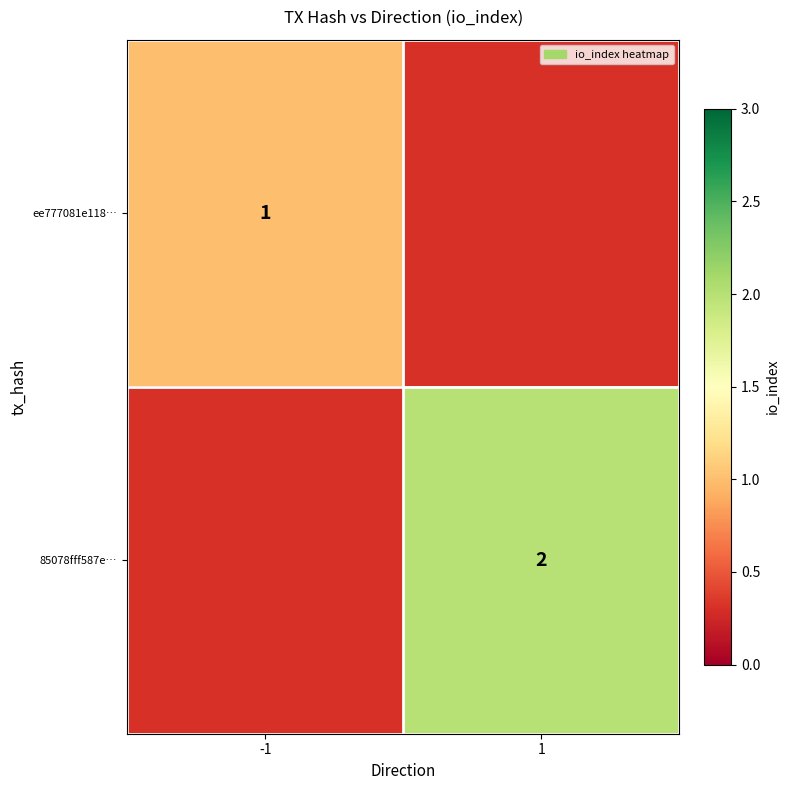

True or false: 85078fff587e… has a value of 3 at 1.

False